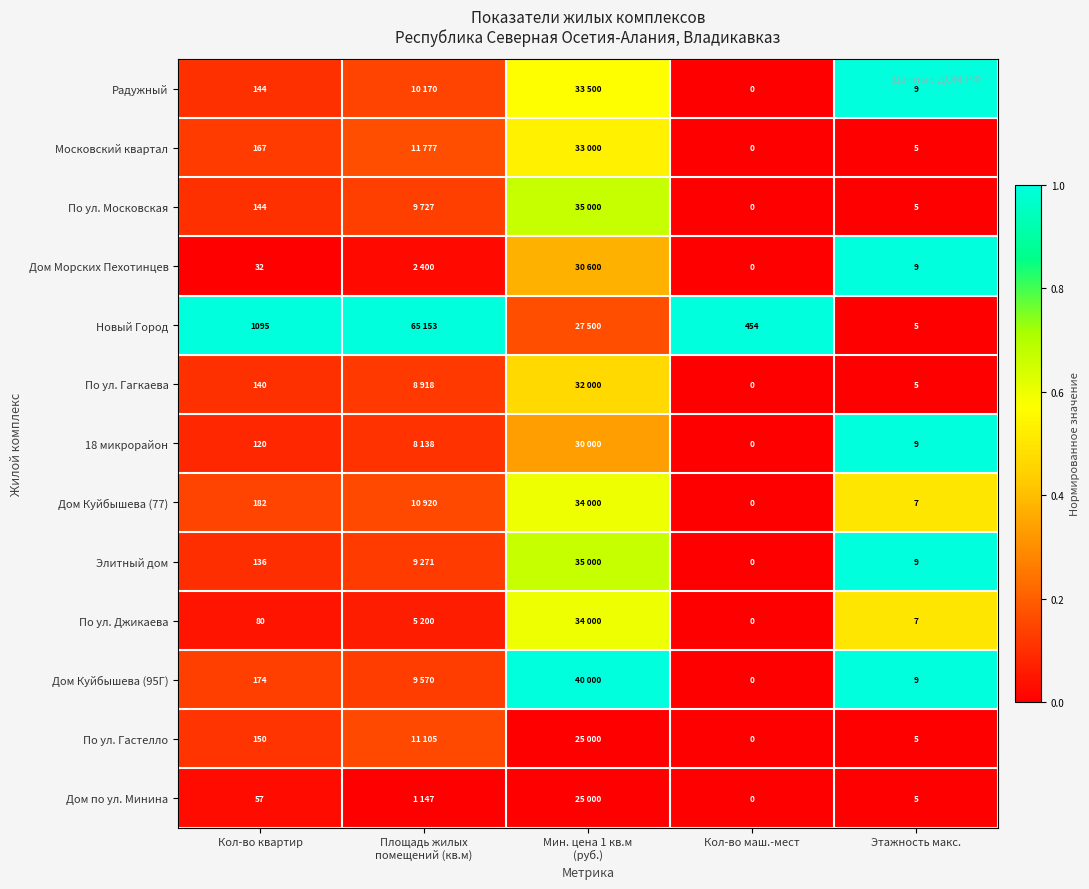

Between Кол-во квартир and Кол-во маш.-мест, which series saw the biggest shift?

Новый Город